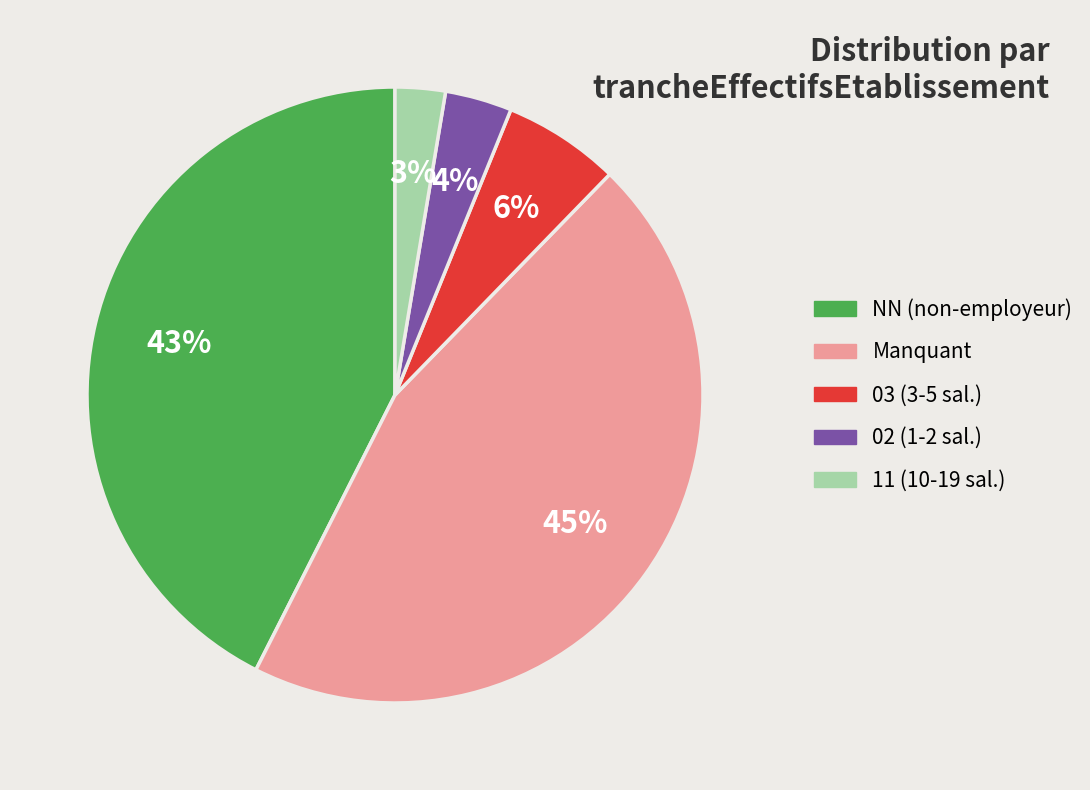

Which has a higher value, Manquant or NN (non-employeur)?

Manquant